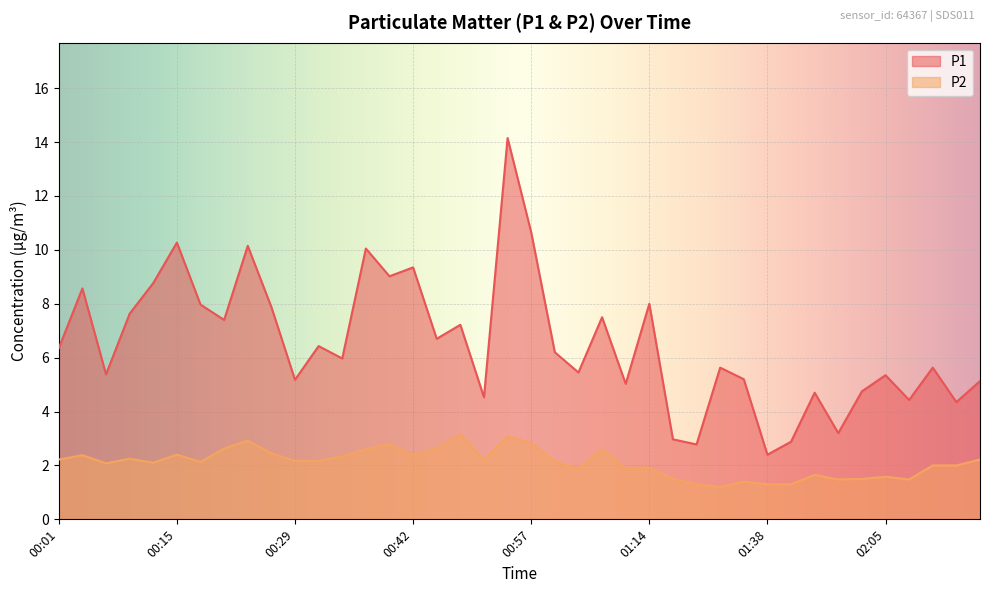

What is the difference between the second highest and minimum values in the P1 series?

8.2